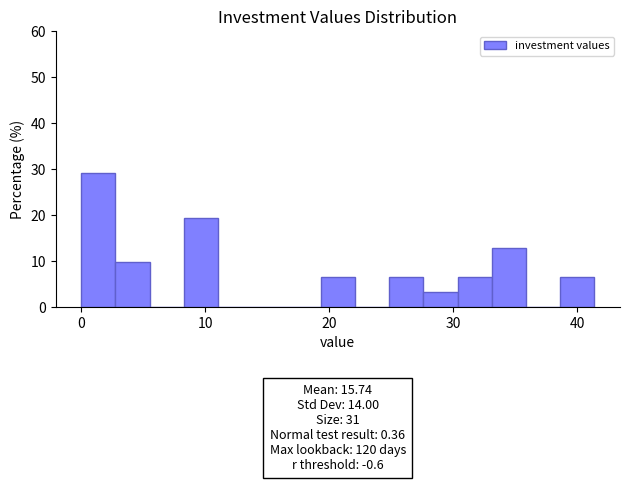

Read against the x-axis, roughly where is the centre of the tallest bar?

1